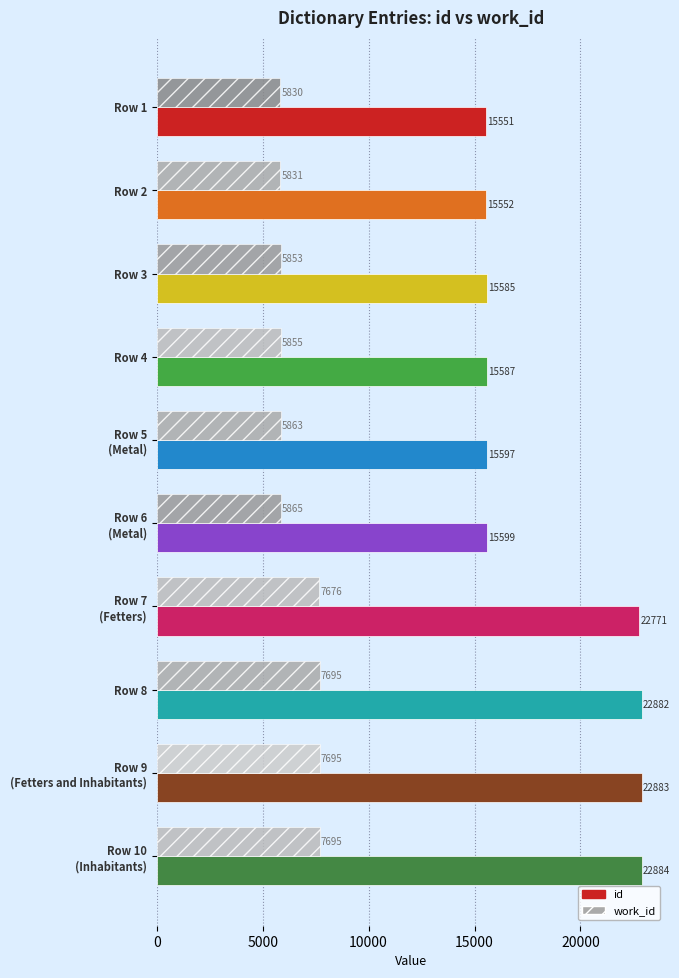

Count the number of data series in this chart.

2